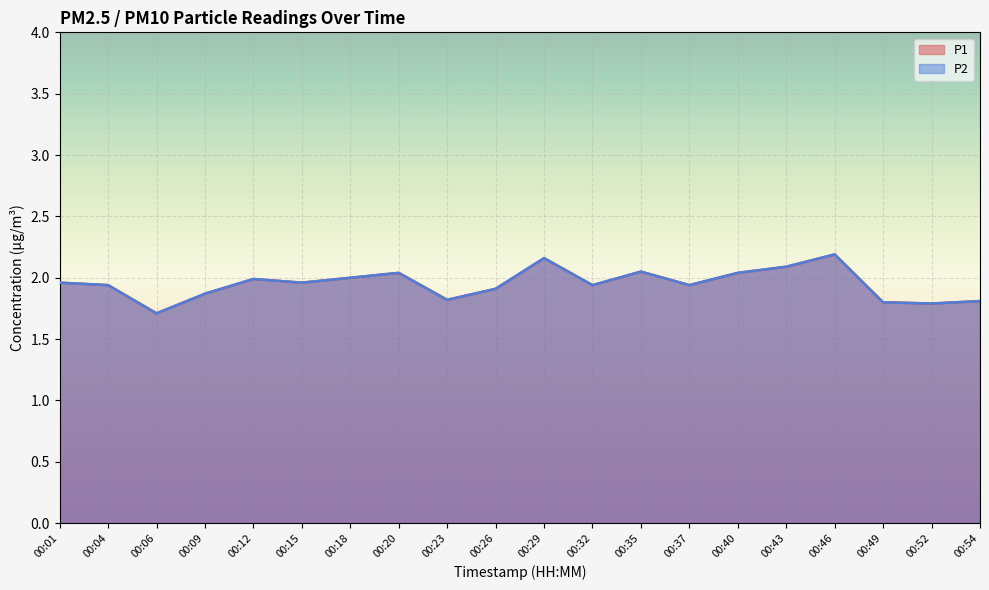

At how many categories does at least one series exceed 1?

20